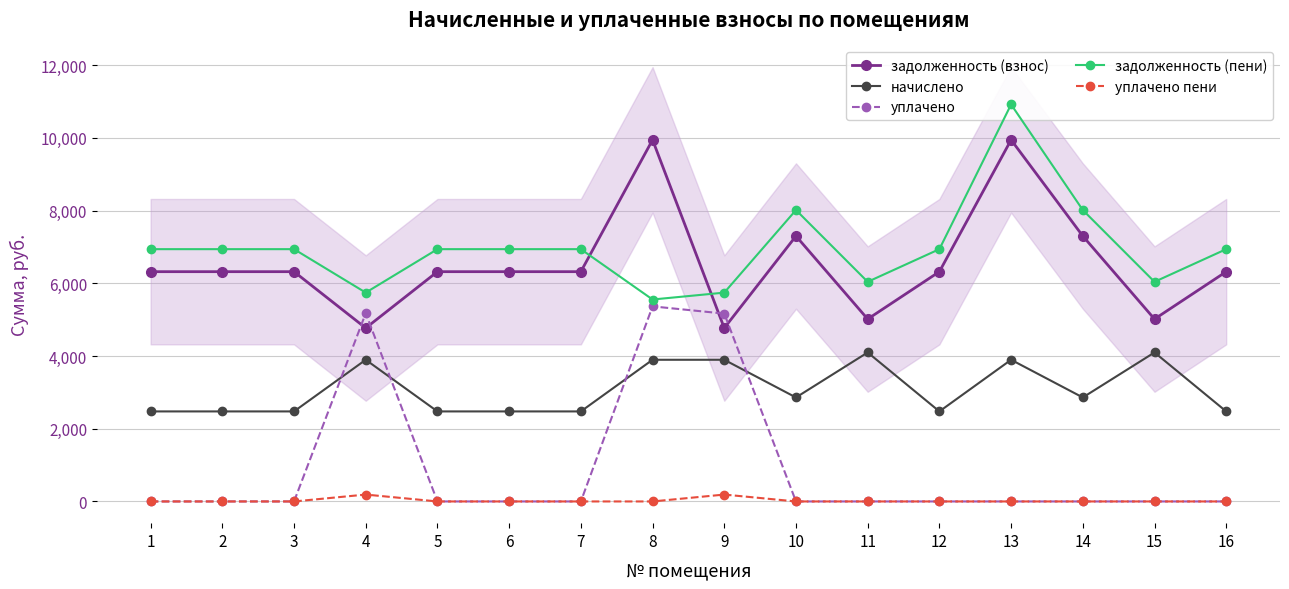

How many data points in уплачено are above 0?

3